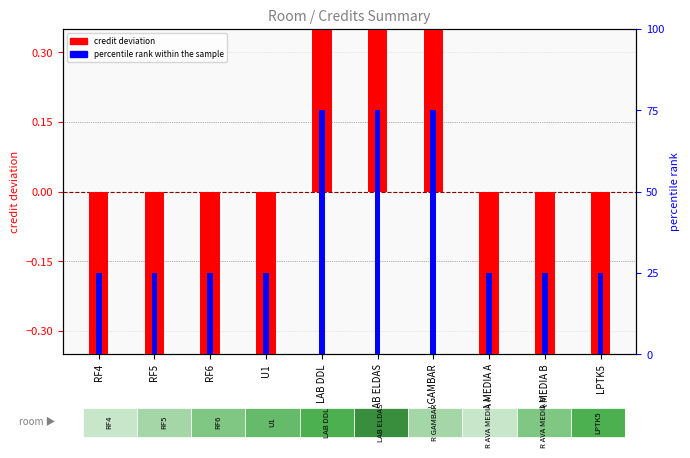

How many distinct data groups are displayed?

2